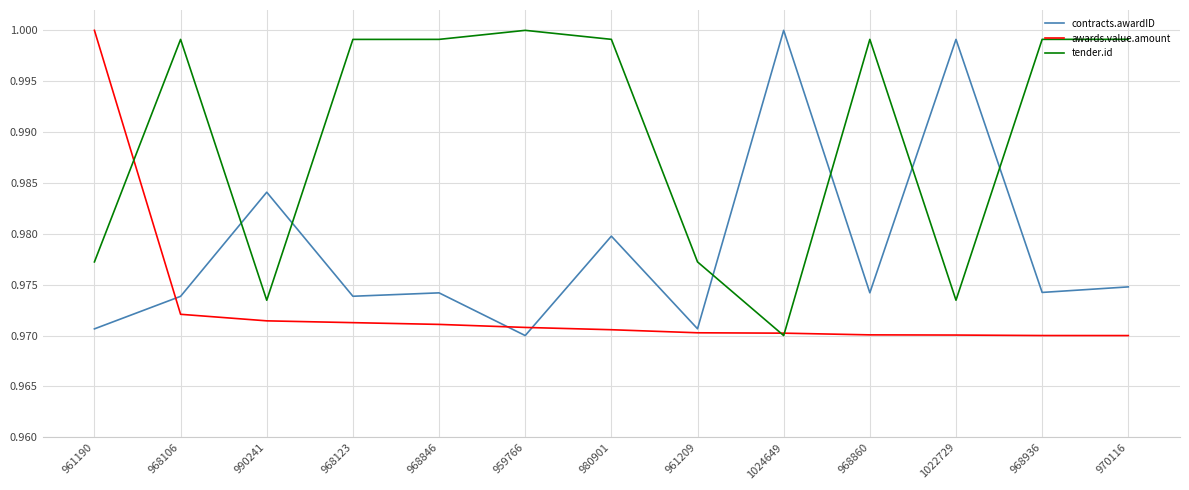

How many times do tender.id and contracts.awardID cross each other?

6